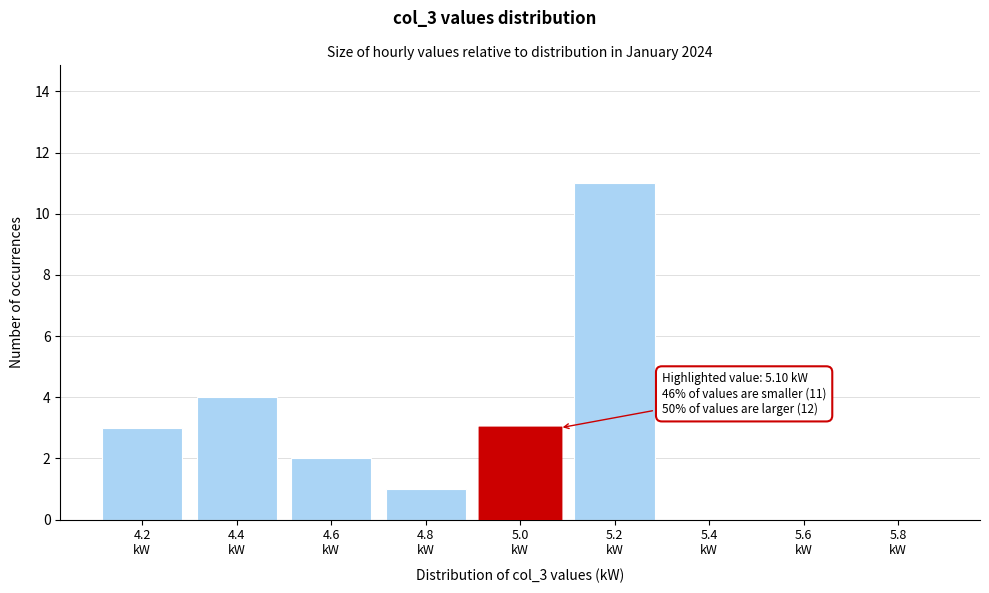

What is the greatest value displayed?

11